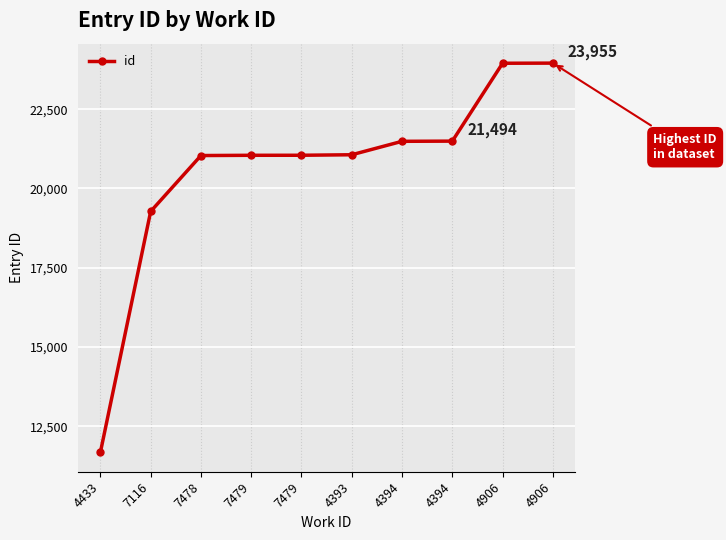

At which label does the data first exceed 21064?

4394